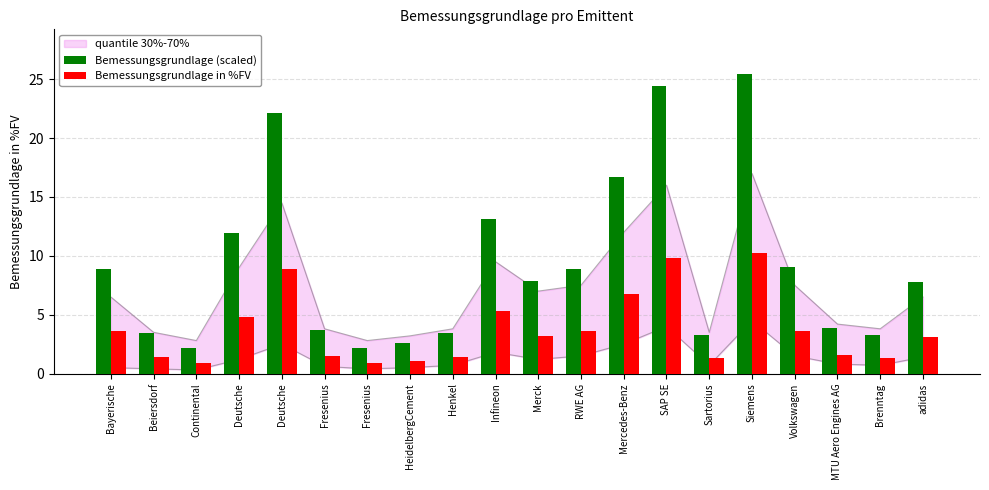

Reading right to left, what are all the values shown in this chart?

Bemessungsgrundlage (scaled): 7.8	3.3	3.9	9.1	25.4	3.3	24.4	16.7	8.9	7.9	13.2	3.4	2.6	2.1	3.7	22.2	12.0	2.2	3.5	8.9
Bemessungsgrundlage in %FV: 3.1	1.3	1.6	3.6	10.2	1.3	9.8	6.7	3.6	3.2	5.3	1.4	1.0	0.9	1.5	8.9	4.8	0.9	1.4	3.6